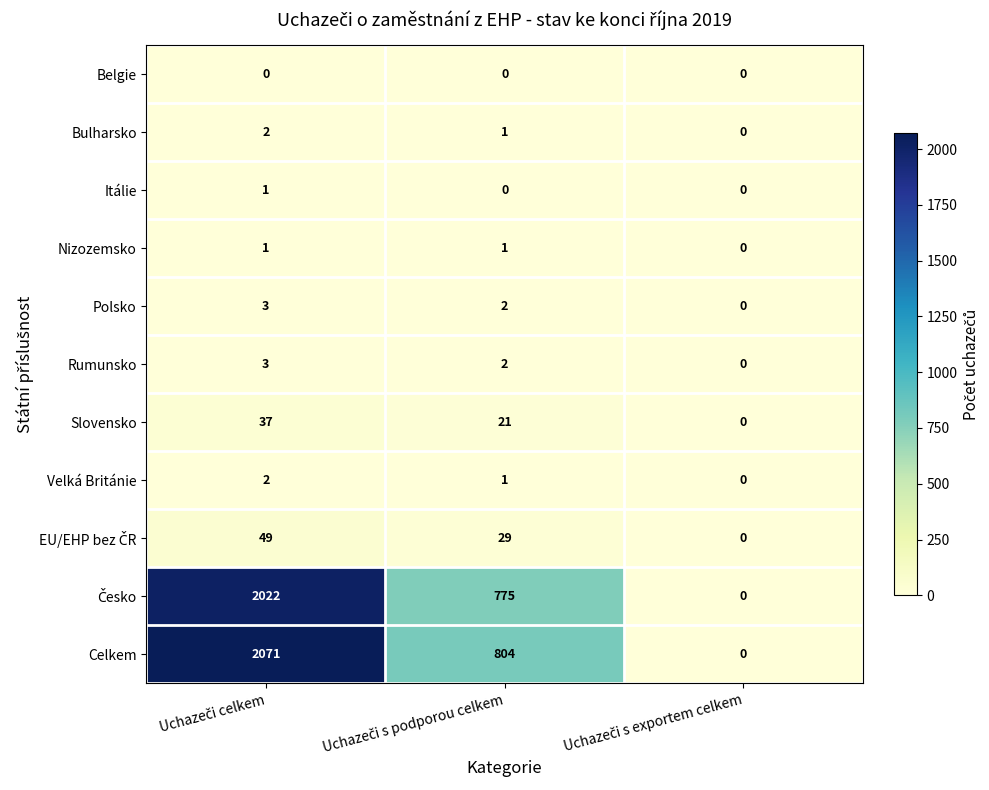

What is the maximum value for Slovensko?

37